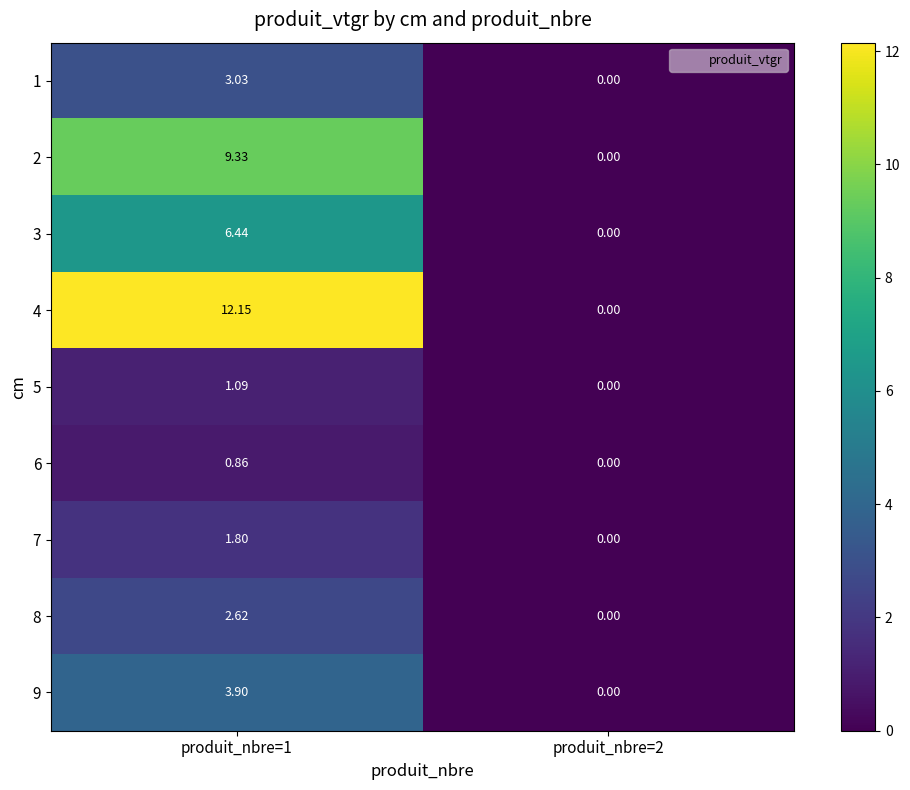

List the series in order of their peak value, lowest first.

6, 5, 7, 8, 1, 9, 3, 2, 4